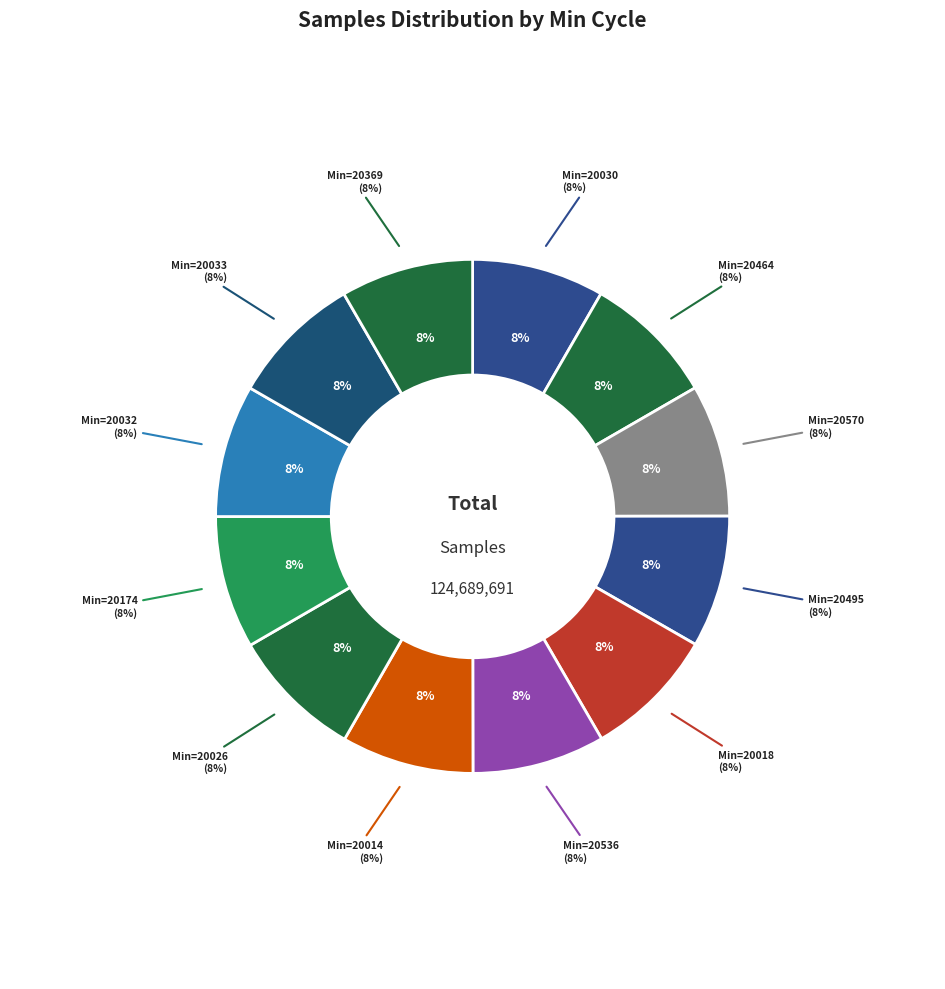

What percentage is the 20030 slice, to the nearest percent?

8%